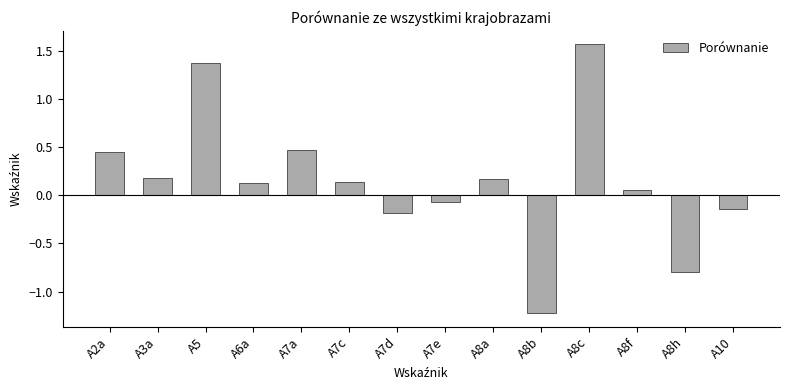

What is the difference between the maximum and minimum values?

2.8